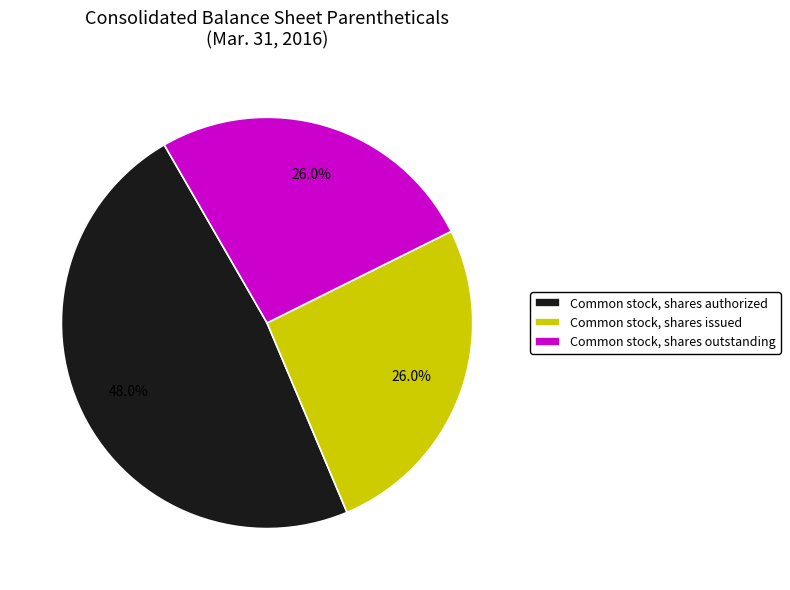

Is there any slice that represents more than half of the pie?

No